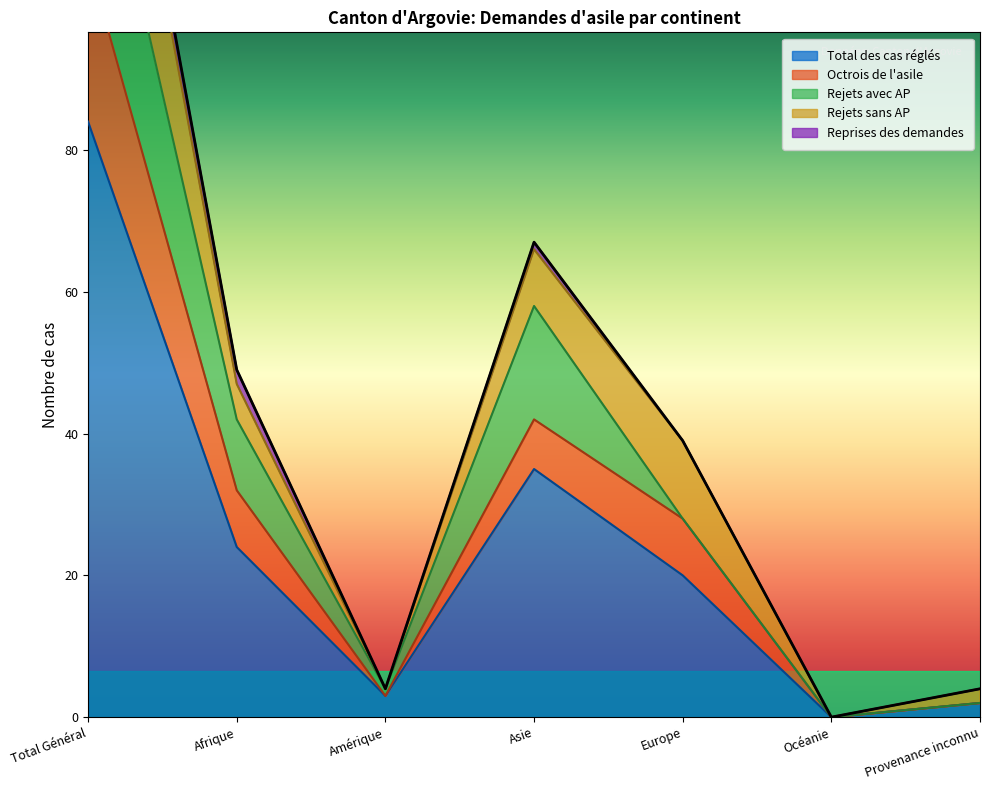

What is the maximum value for Octrois de l'asile?

23